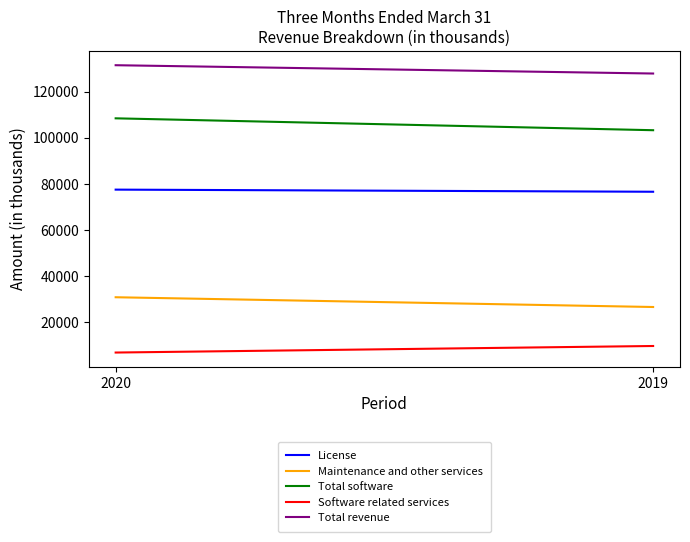

What is the value of the Software related services point at the 1st from the left?

6934